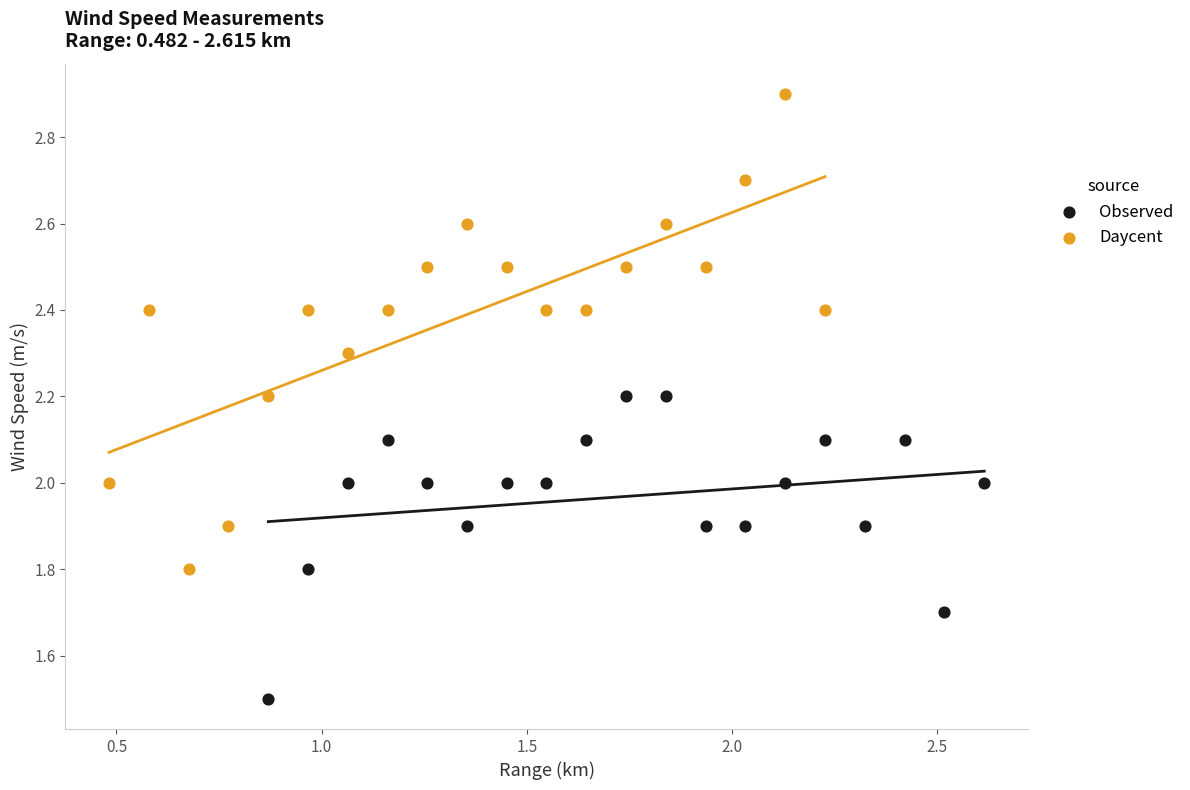

Which series reaches the minimum Y coordinate?

Observed